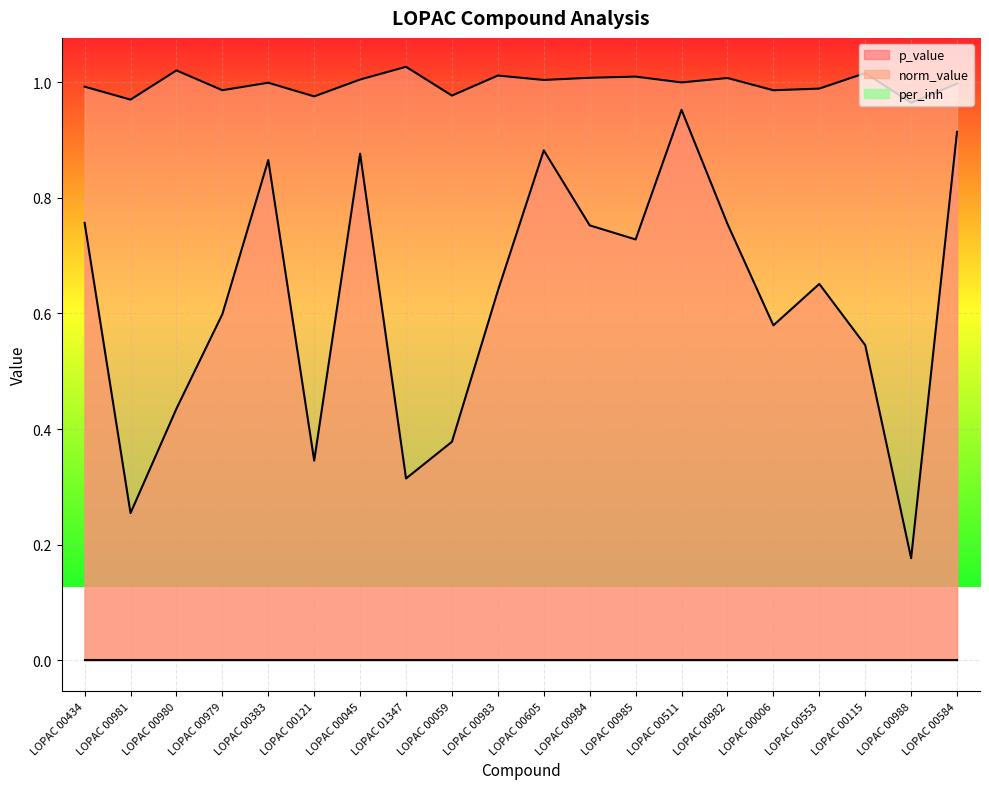

Which series has the largest range (max minus min)?

p_value